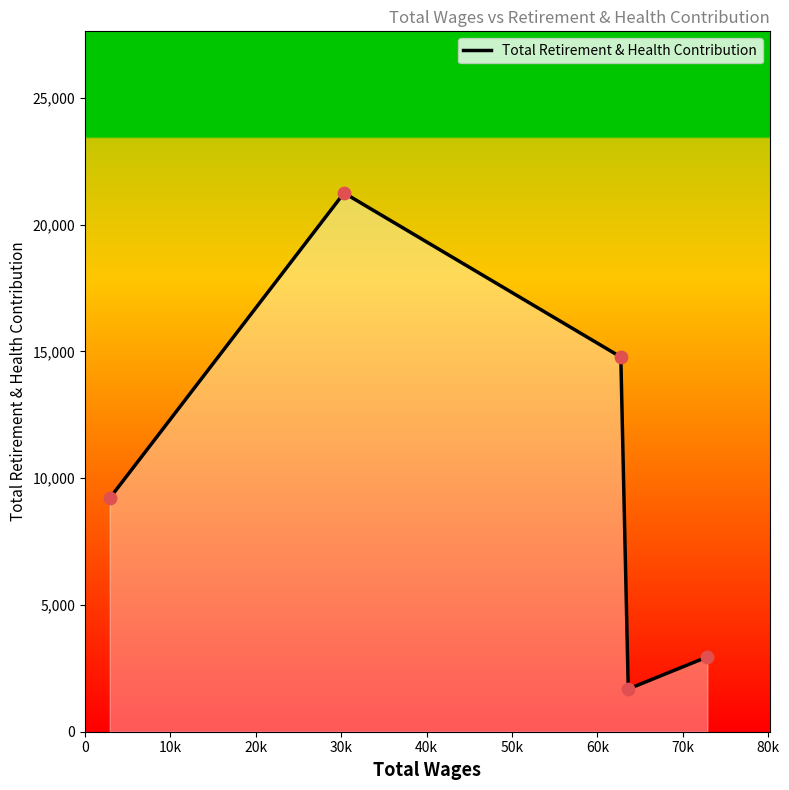

How many interior local valleys (lower than both neighbors) does the data have?

1